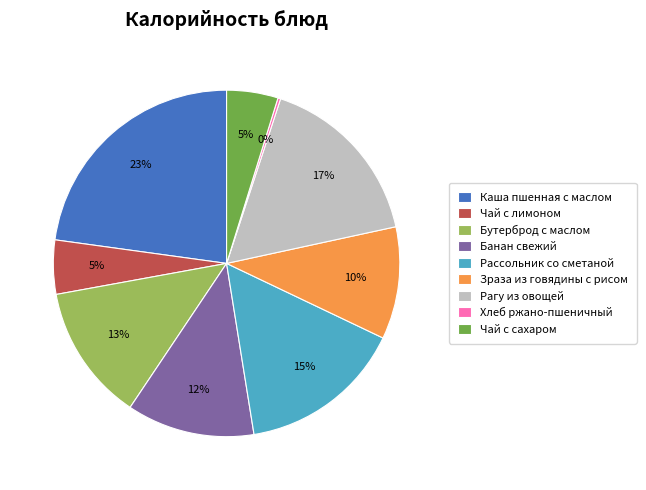

Which category has the biggest portion of the pie?

Каша пшенная с маслом